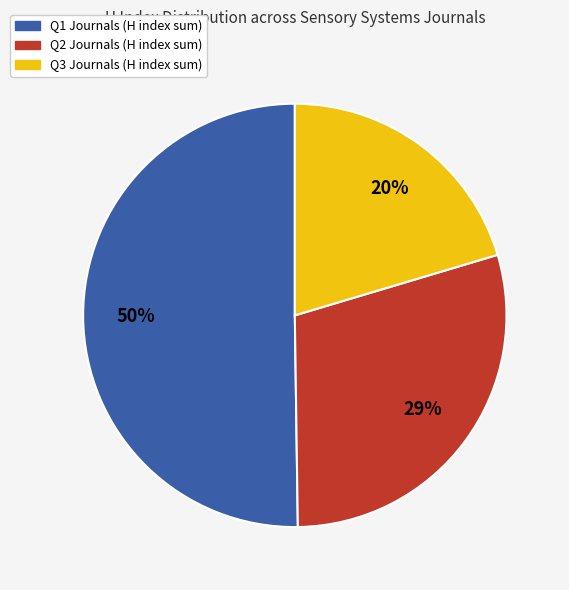

To the nearest percent, what is the average slice percentage?

33%